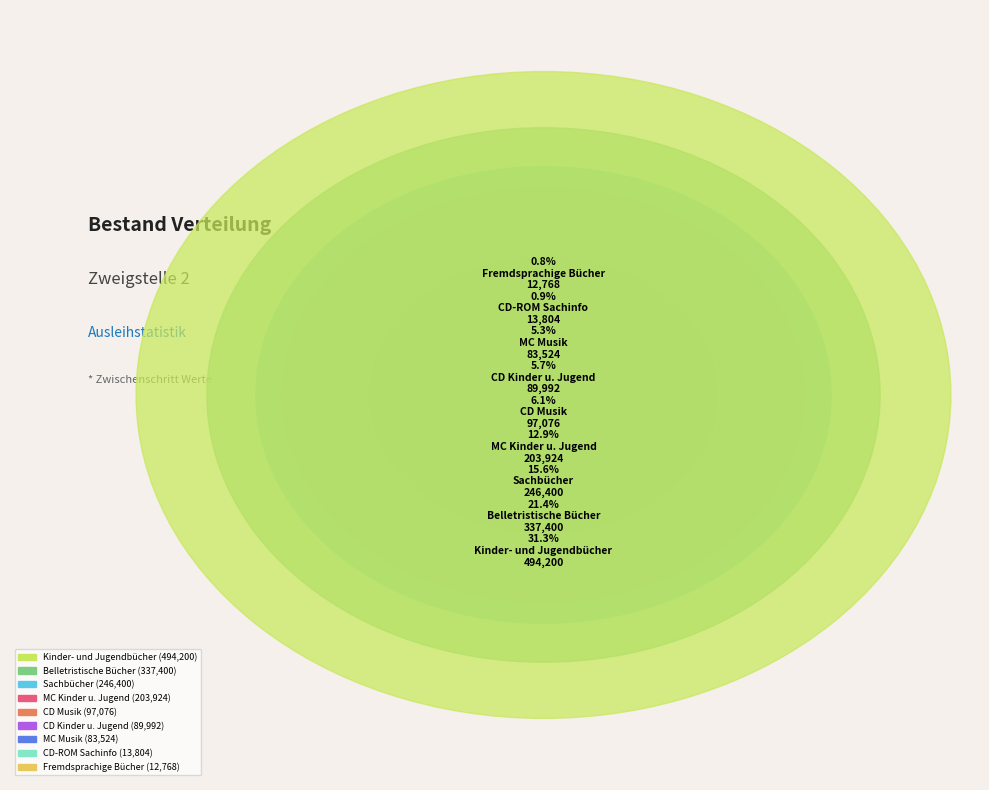

The MC Musik slice represents 5% of the pie. True or false?

True